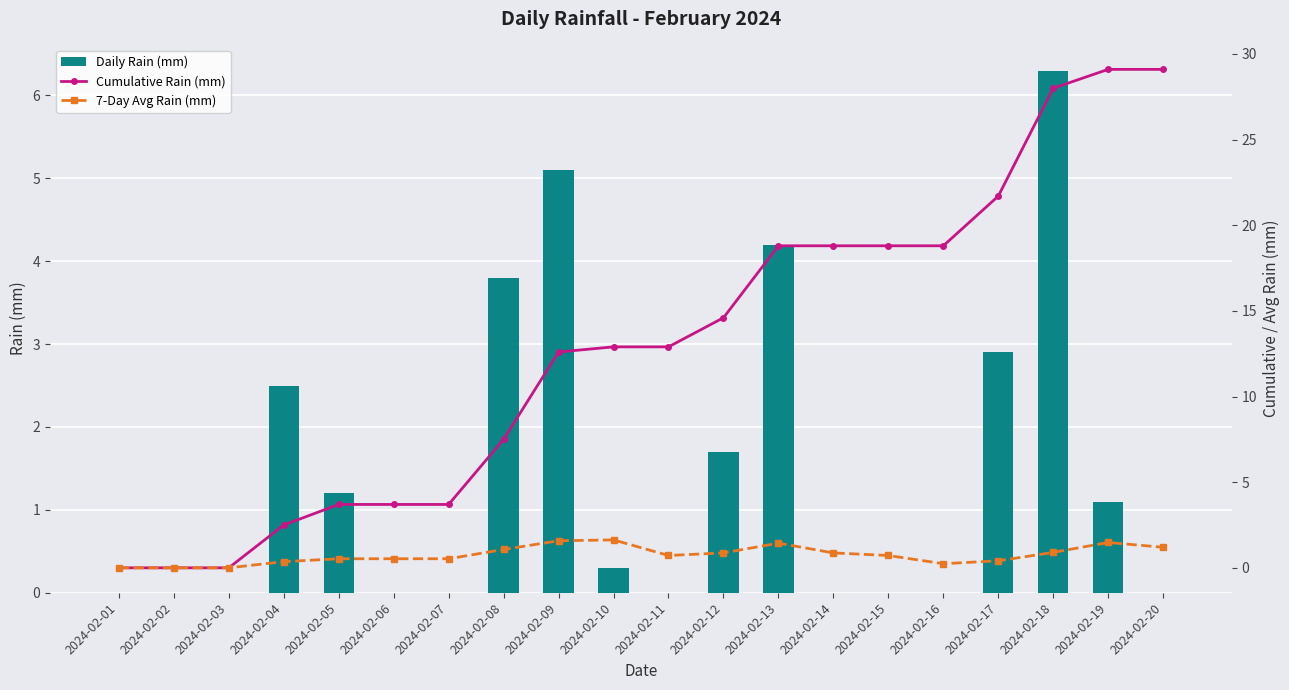

At which label does Cumulative Rain (mm) first exceed 12?

2024-02-09